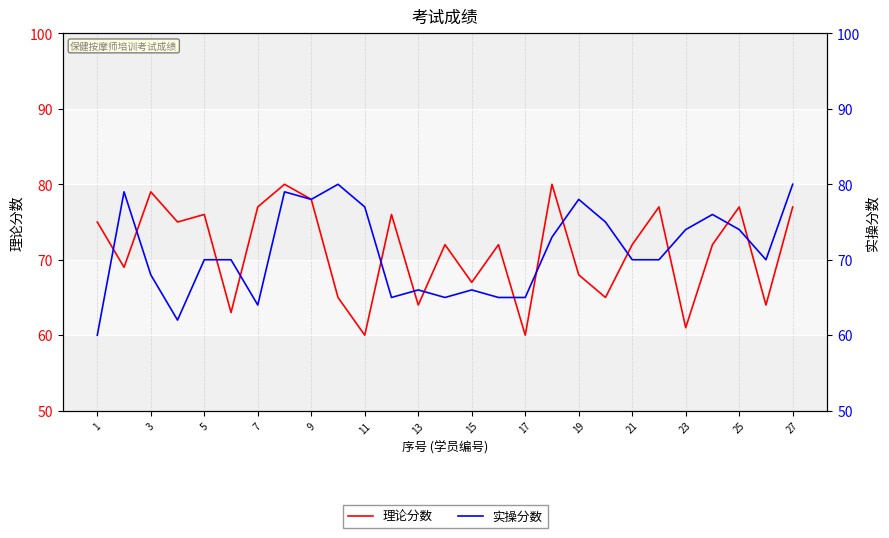

What is the difference between the second highest and second lowest values in the 实操分数 series?

18